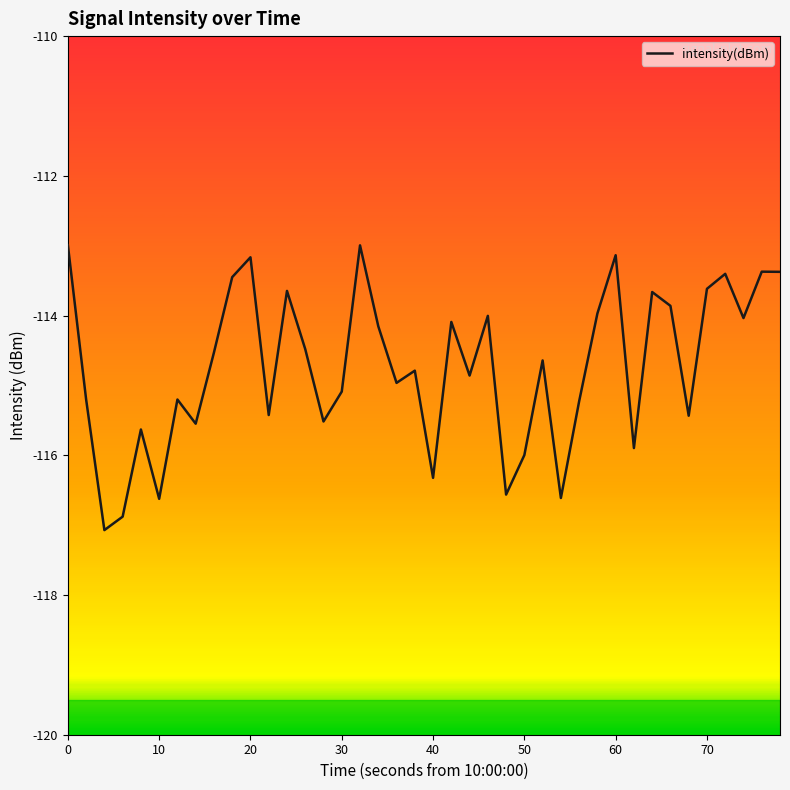

Does the chart display data point markers on the line(s)?

No